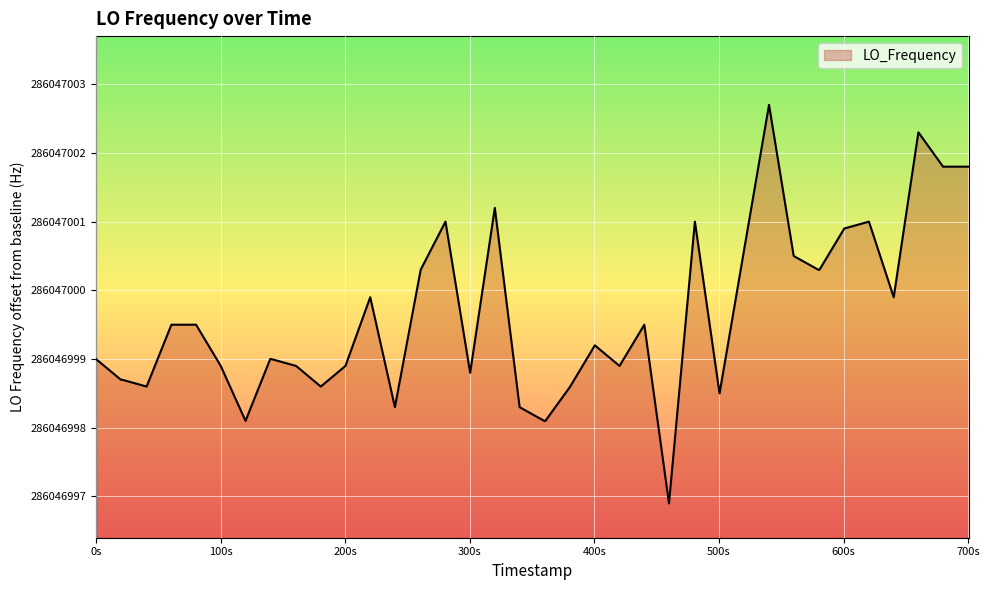

Does the chart display data point markers on the line(s)?

No